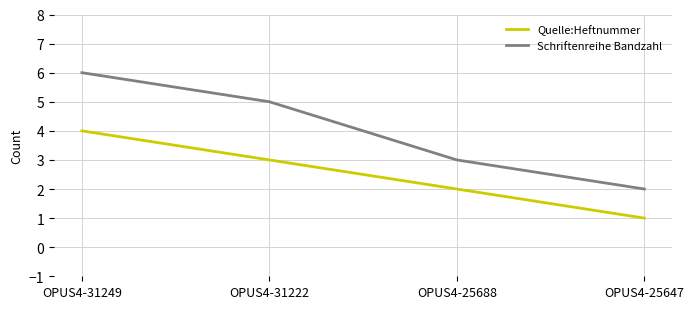

What is the spread (max minus min) of values at OPUS4-25688?

1